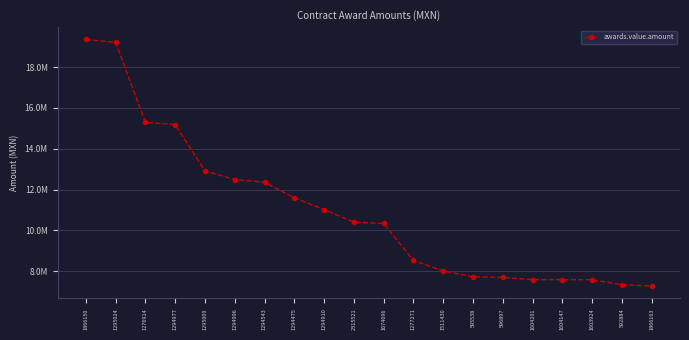

Is this an area chart (filled region under the line)?

No